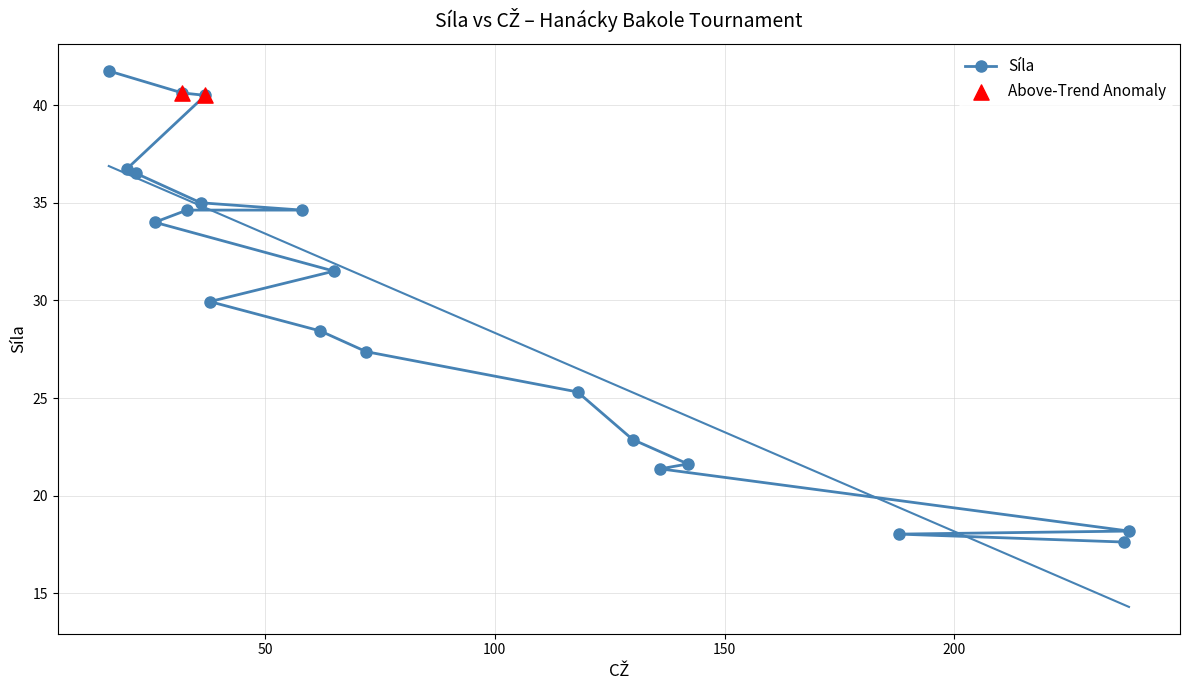

What is the change in value from 37 to 72?

-13.1